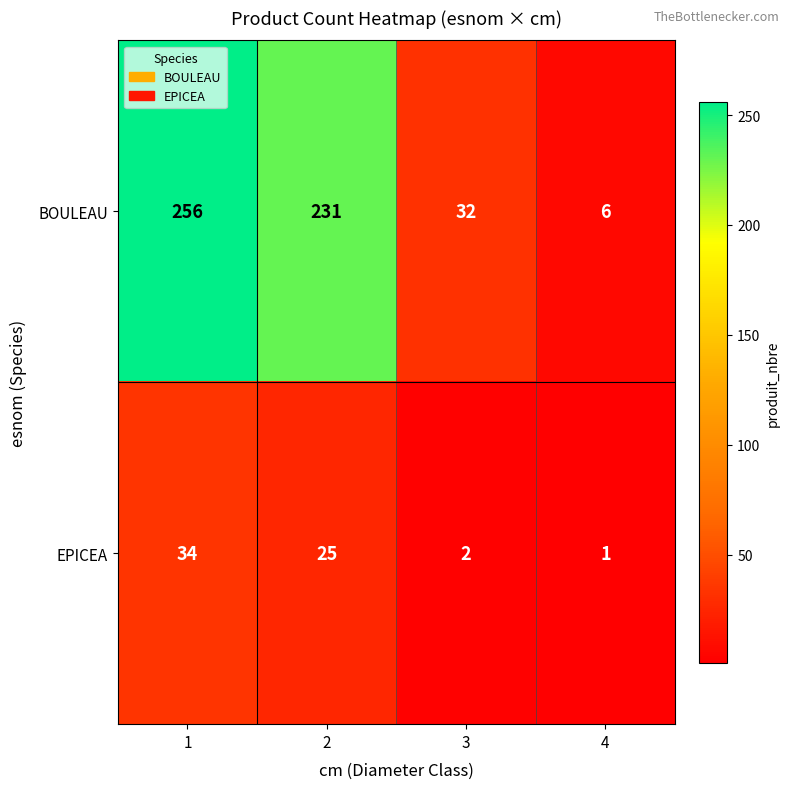

What is the minimum value shown in the chart?

1